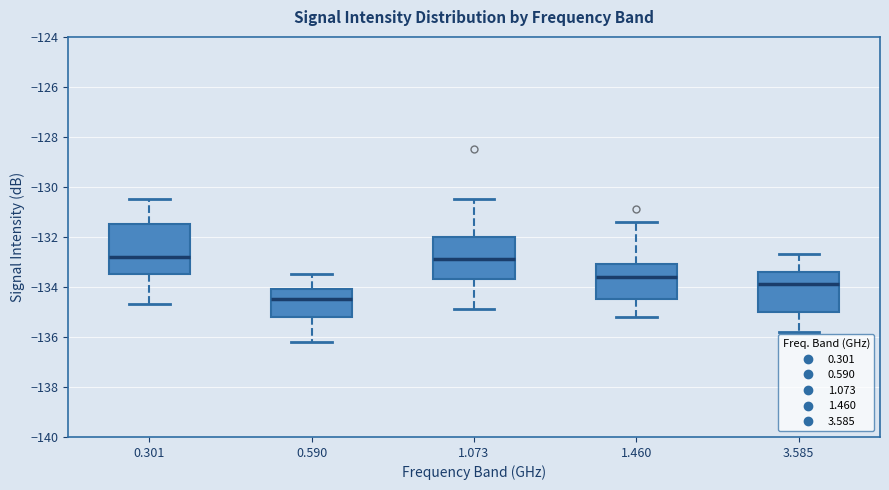

Comparing the boxes themselves (not the whiskers), which one is the tallest?

0.301